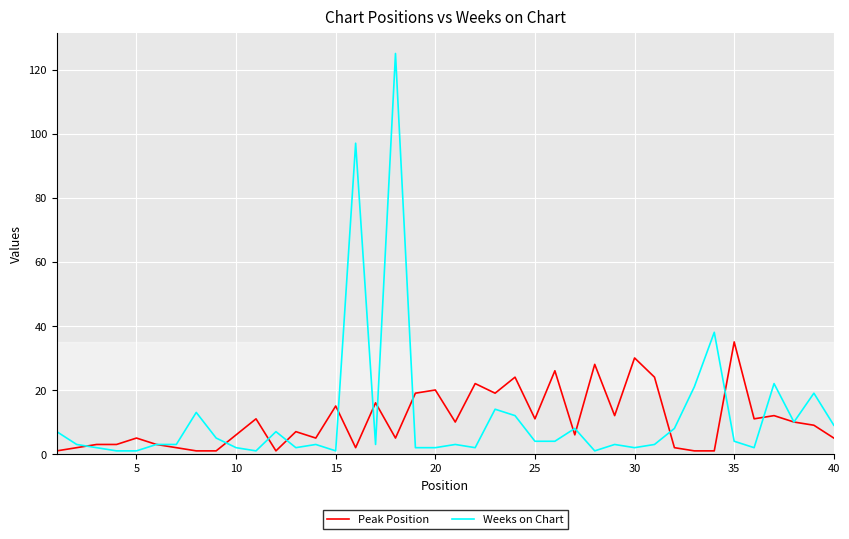

What is the difference between the maximum and minimum values in the Peak Position series?

34